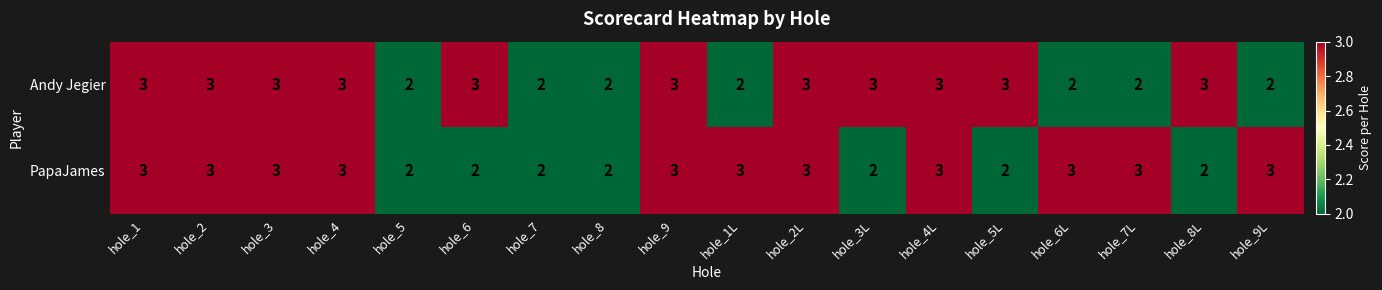

Which series changed the most between hole_1L and hole_2L?

Andy Jegier